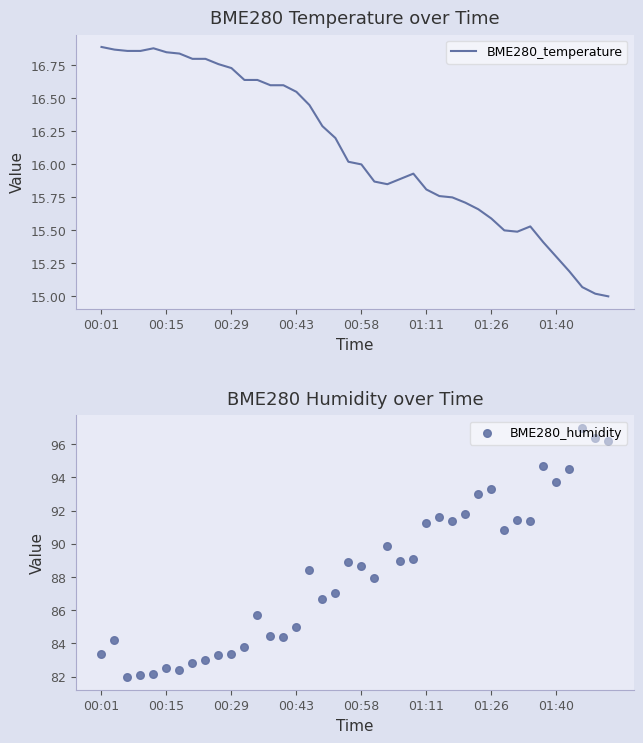

At how many categories does at least one series exceed 48?

40